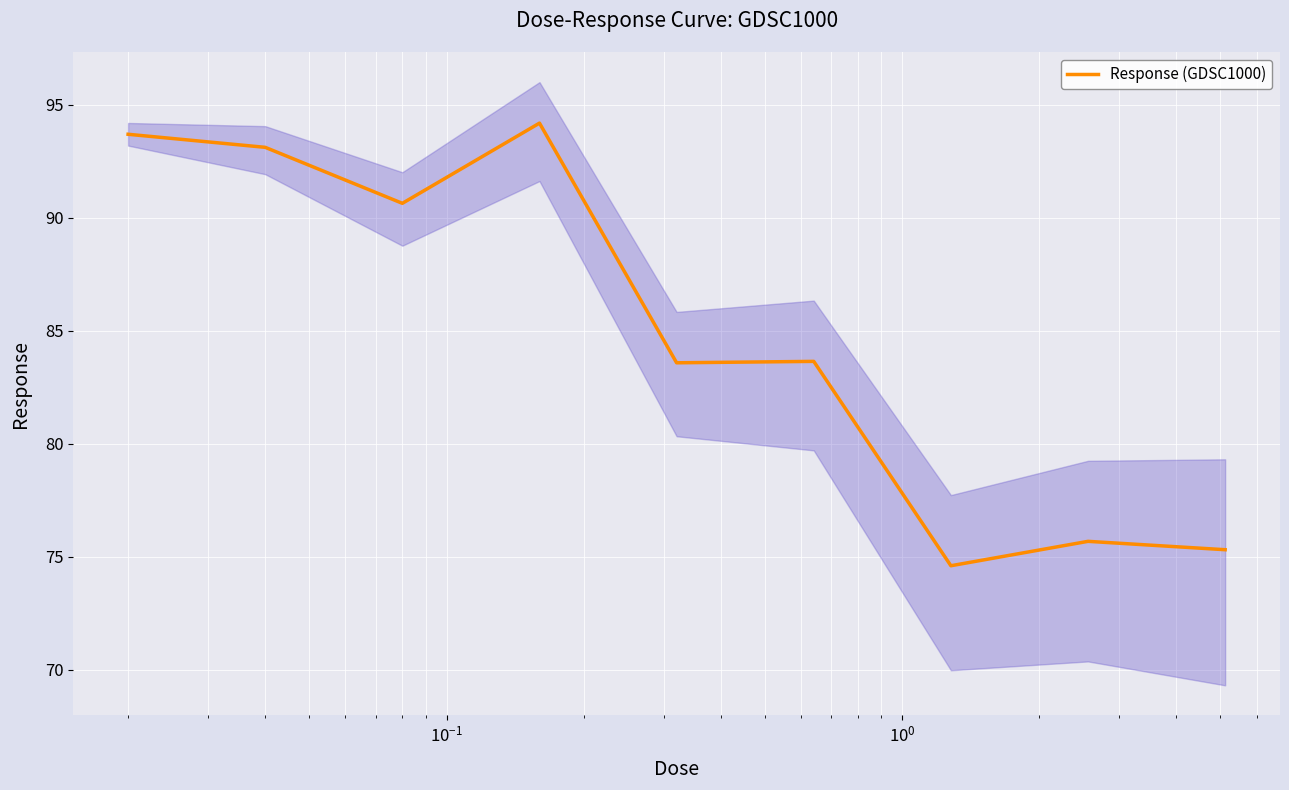

What is the value of the 2nd point from the left?

93.1